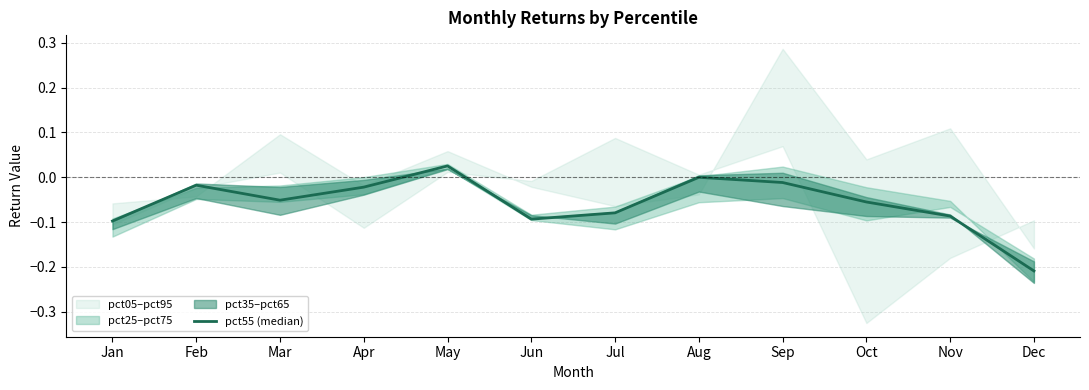

Read the value at Jul.

-0.1